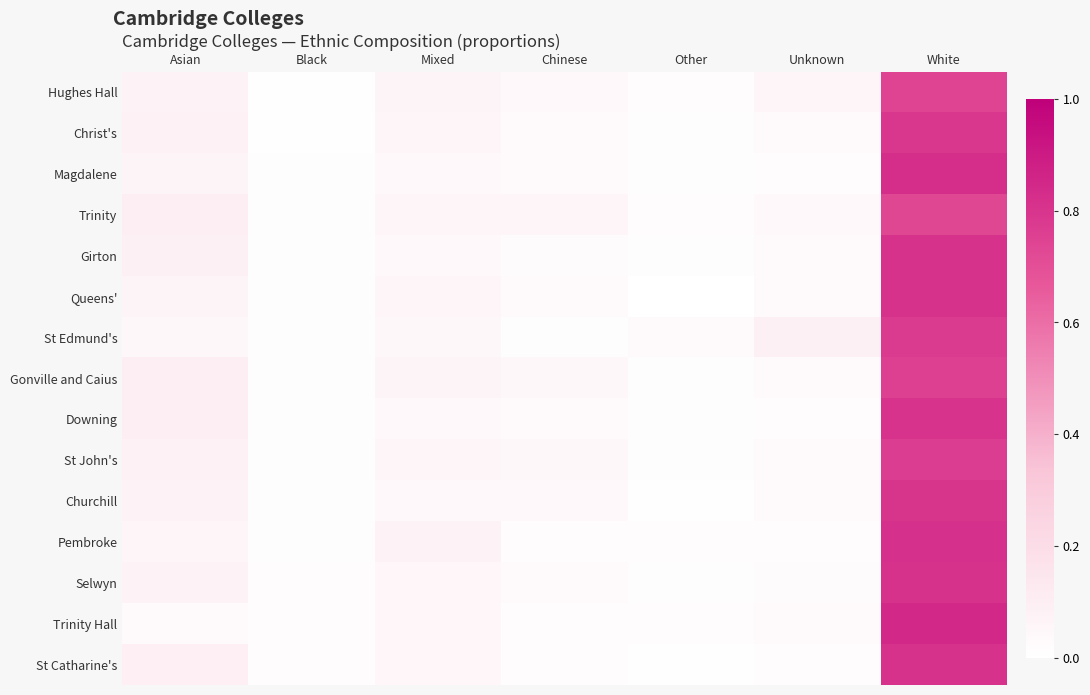

How many data points does each series have?

7